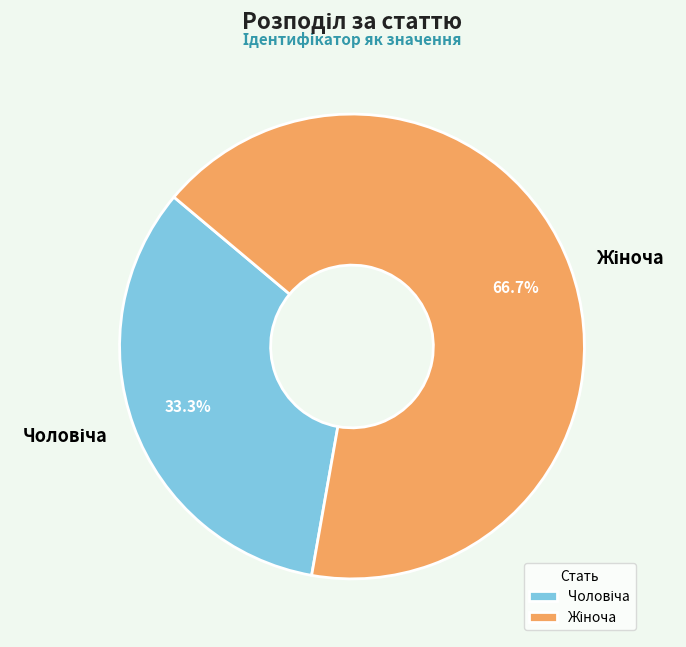

How many segments does this pie chart have?

2